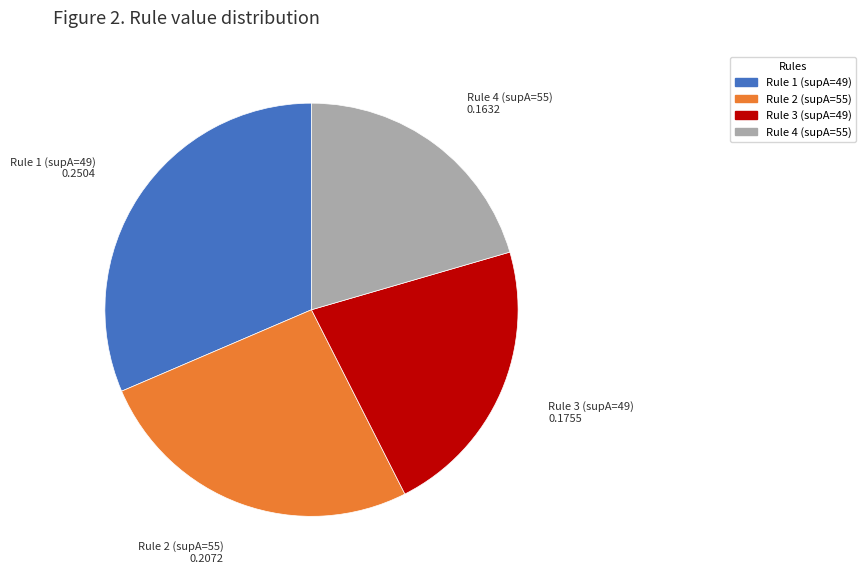

Which has a higher value, Rule 2 (supA=55) or Rule 3 (supA=49)?

Rule 2 (supA=55)